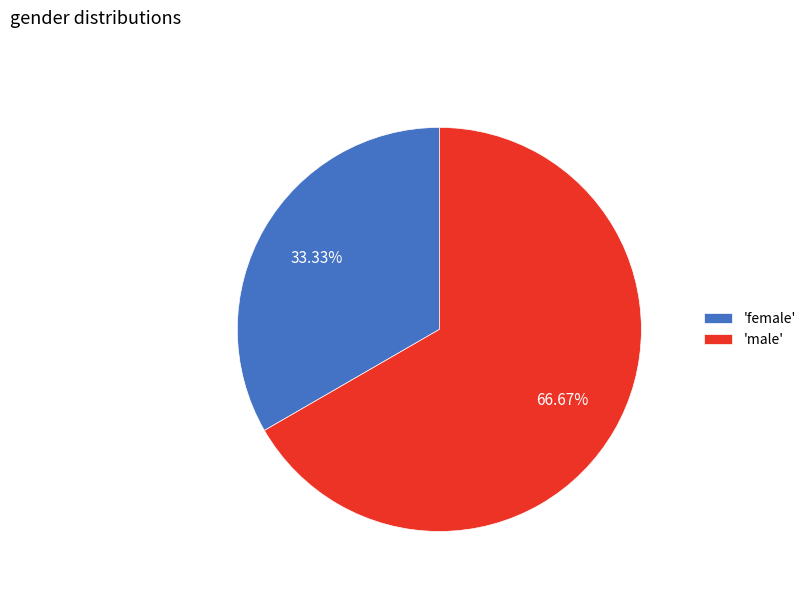

Rank the categories by value from lowest to highest.

'female', 'male'